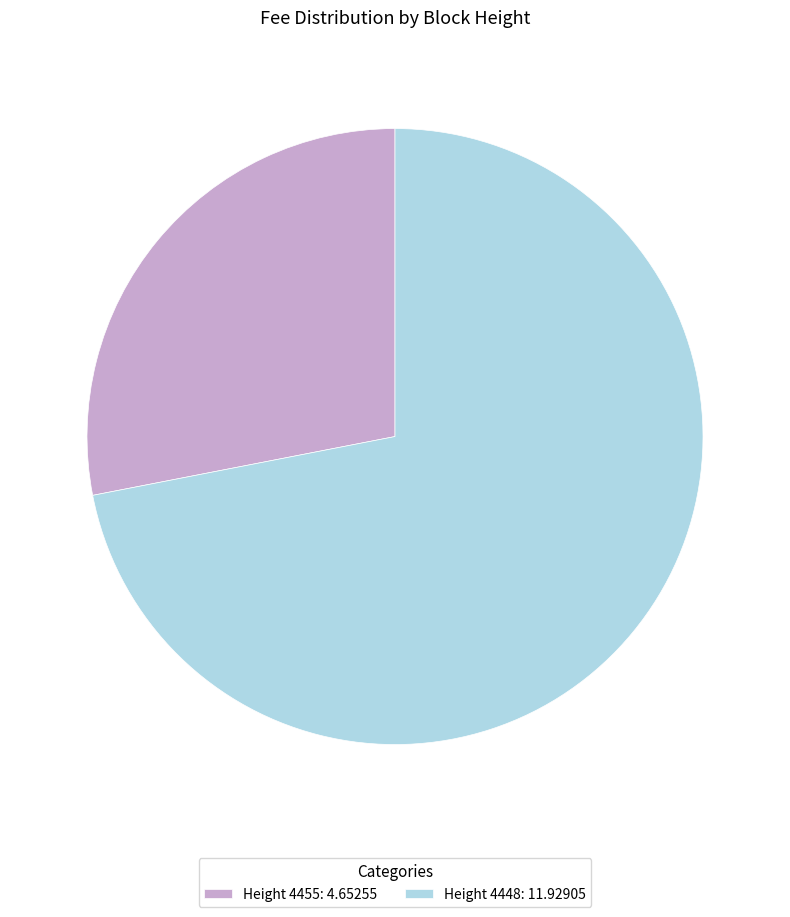

Does any single category account for the majority?

Yes